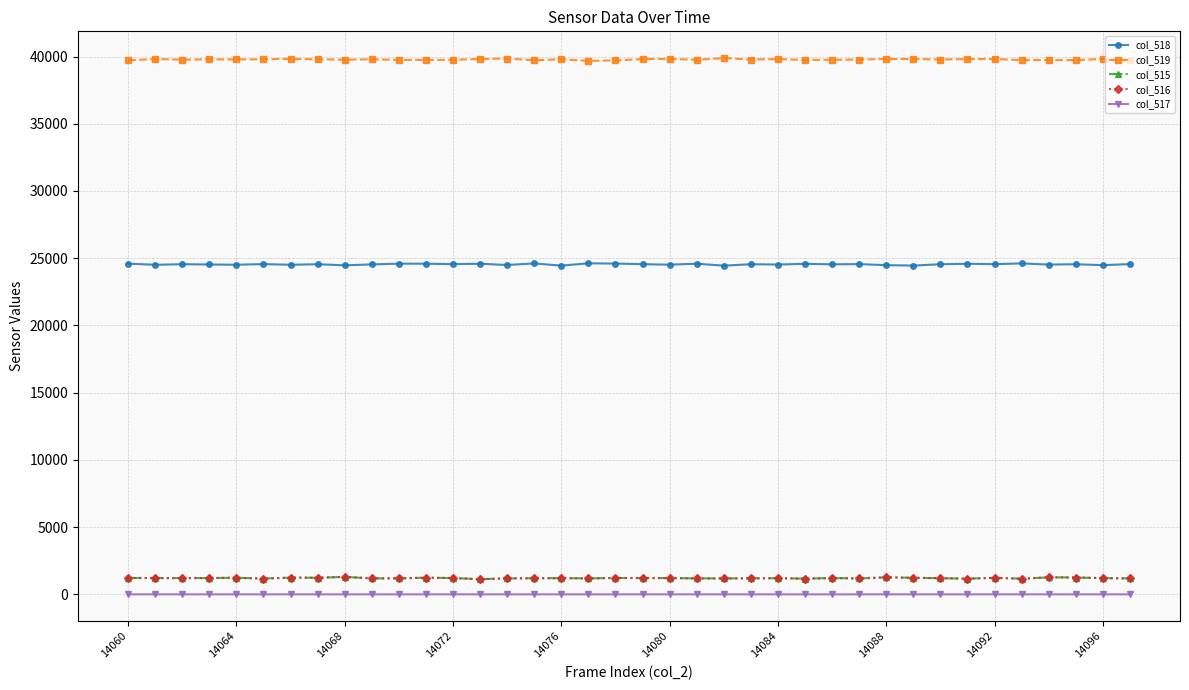

True or false: col_519 and col_518 intersect in this chart.

False